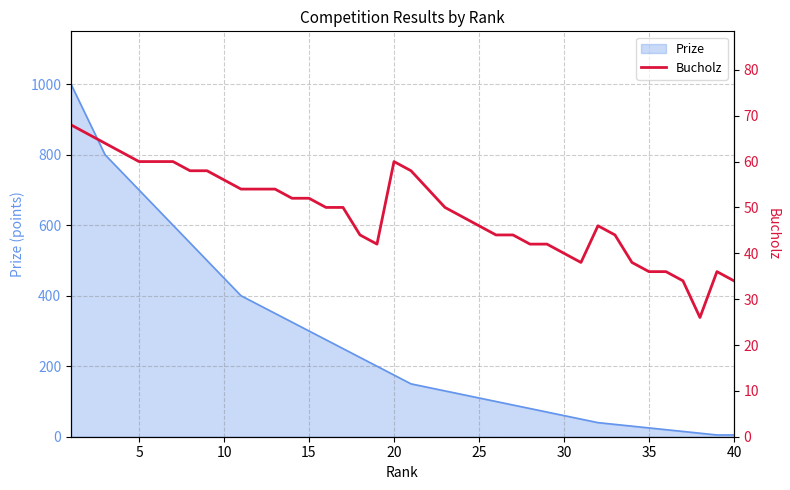

What is the minimum value shown in the chart?

26